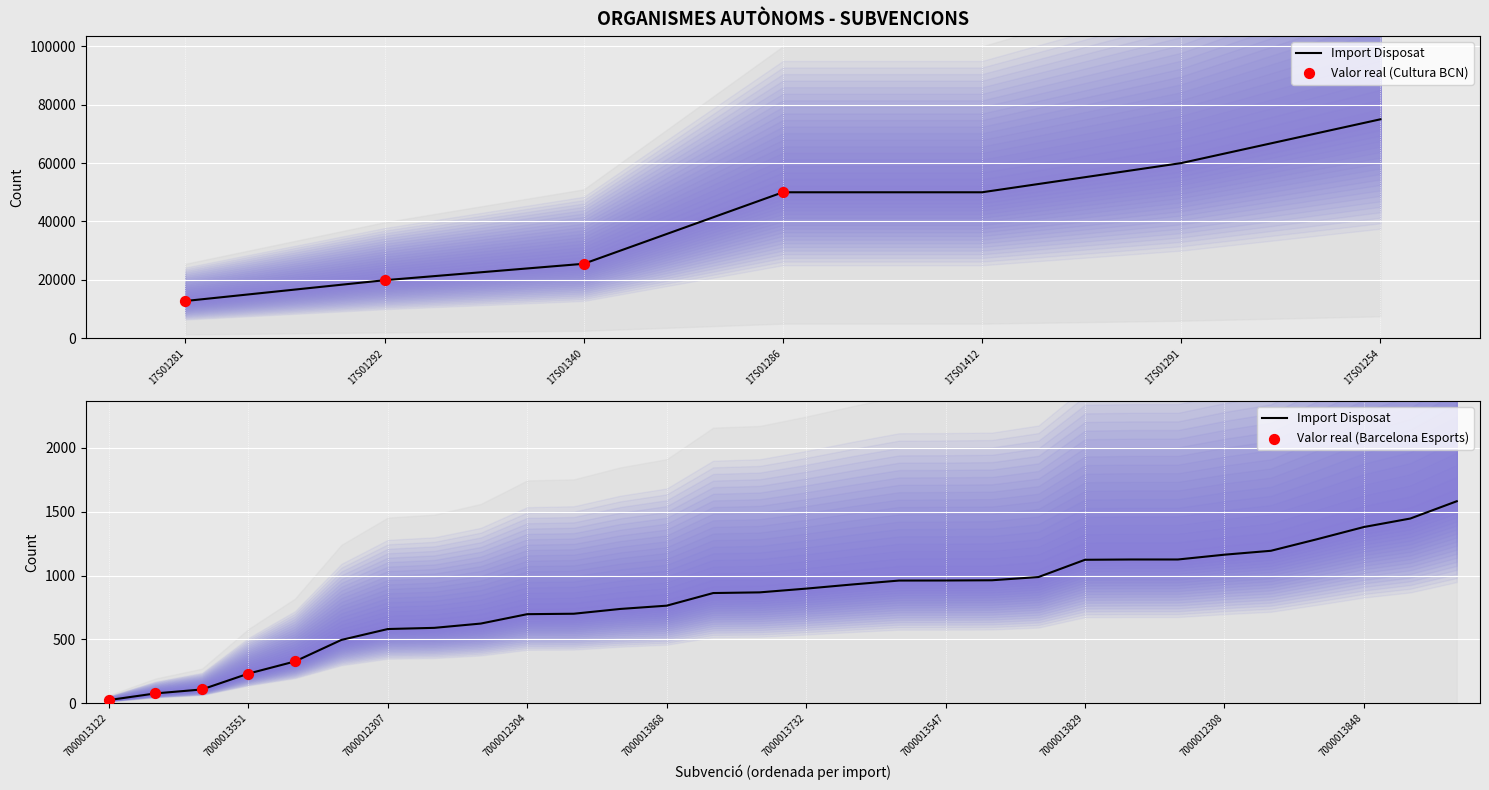

Approximately how many times larger is the value at 29 compared to 18?

1.6